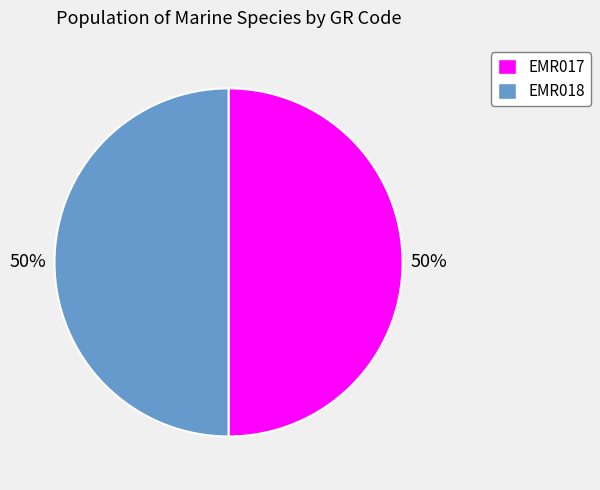

Approximately how many times larger is the value at EMR017 compared to EMR018?

1.0